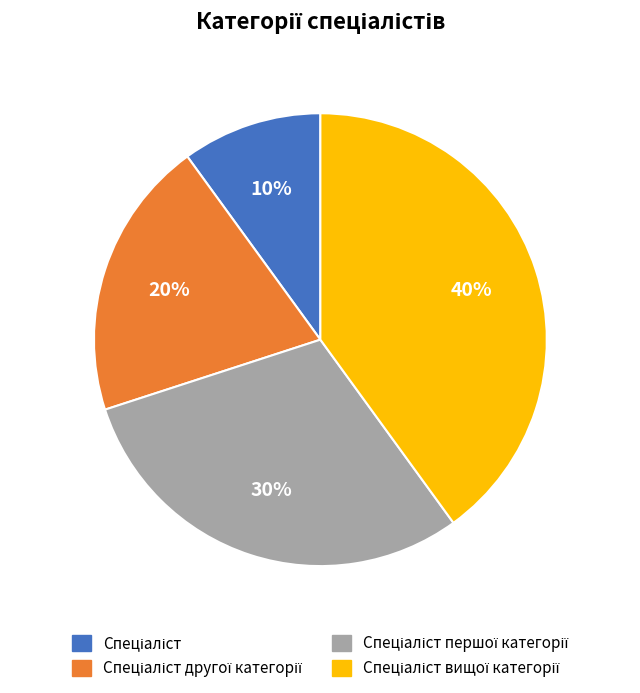

To the nearest percent, what is the average slice percentage?

25%